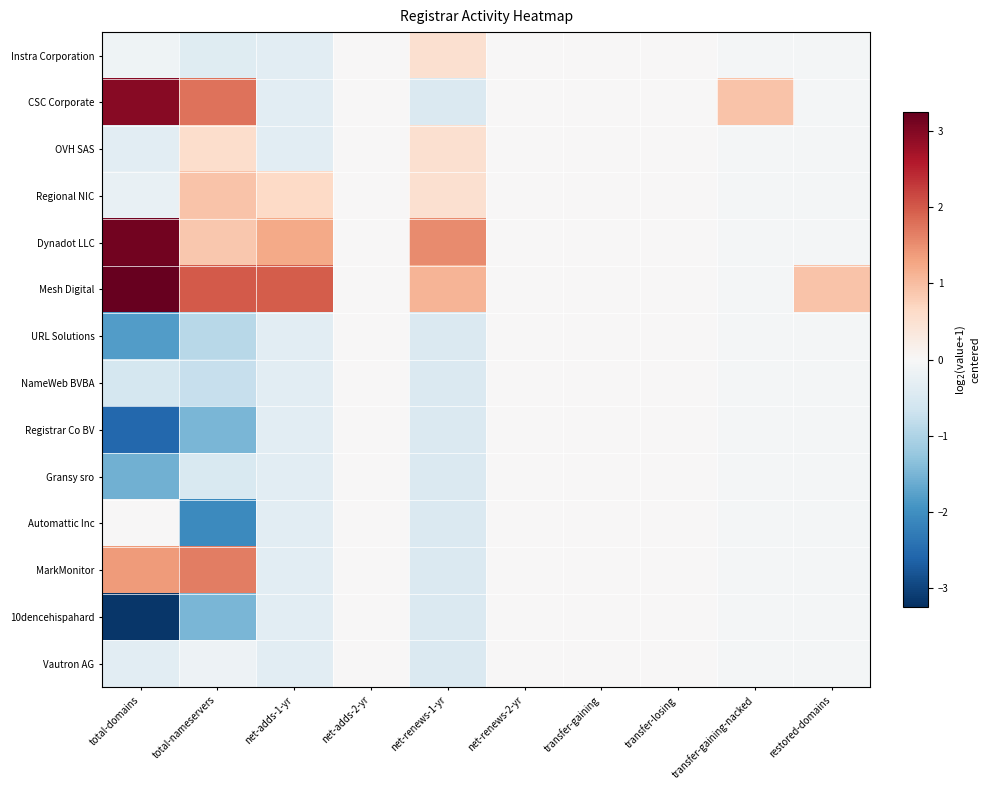

Which has a higher value, transfer-gaining-nacked or total-nameservers?

transfer-gaining-nacked